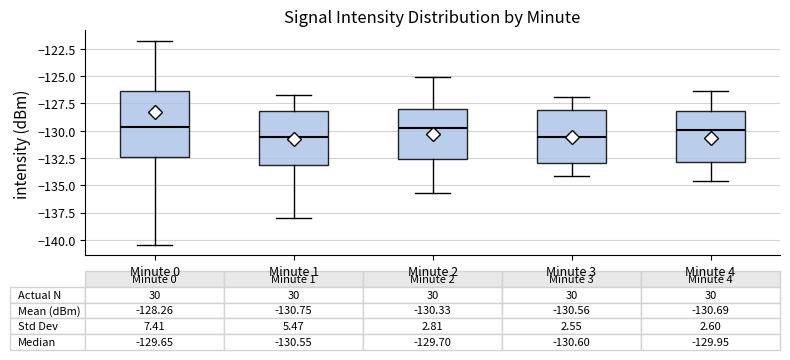

Comparing the boxes themselves (not the whiskers), which one is the tallest?

Minute 0